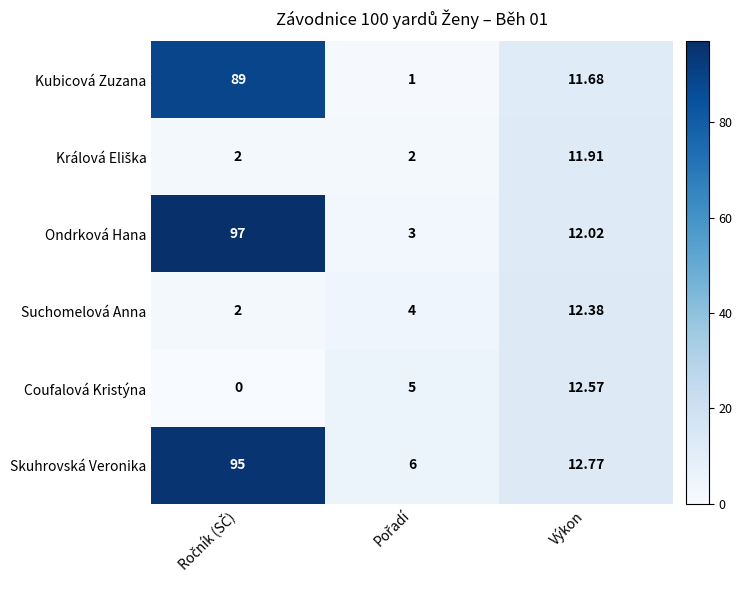

Which series has the largest total across all categories?

Skuhrovská Veronika